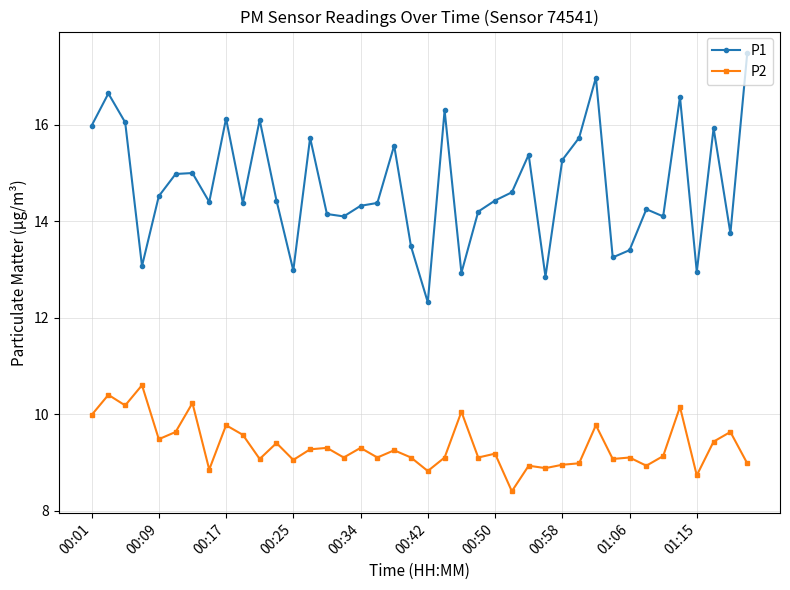

What is the maximum value for P1?

17.5